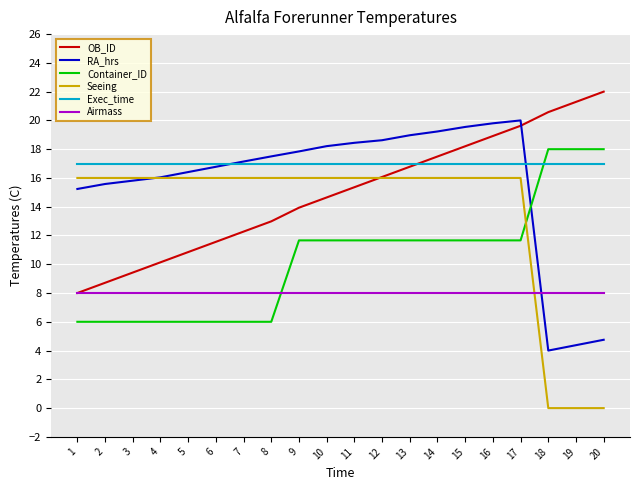

Which series ends up on top after the final intersection of OB_ID and Exec_time?

OB_ID